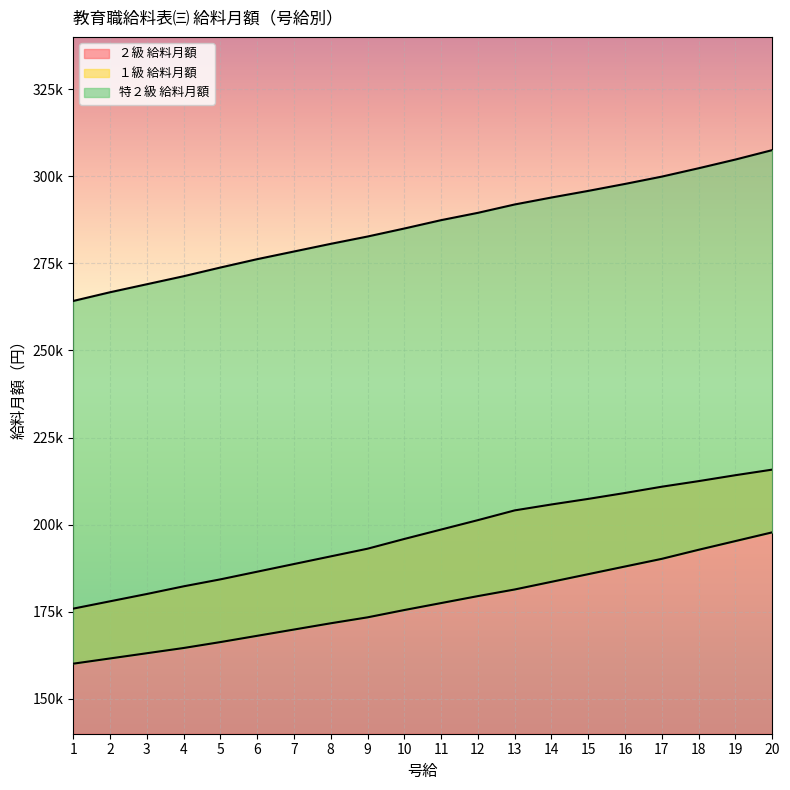

What is the difference between the maximum and minimum values in the ２級 給料月額 series?

39900